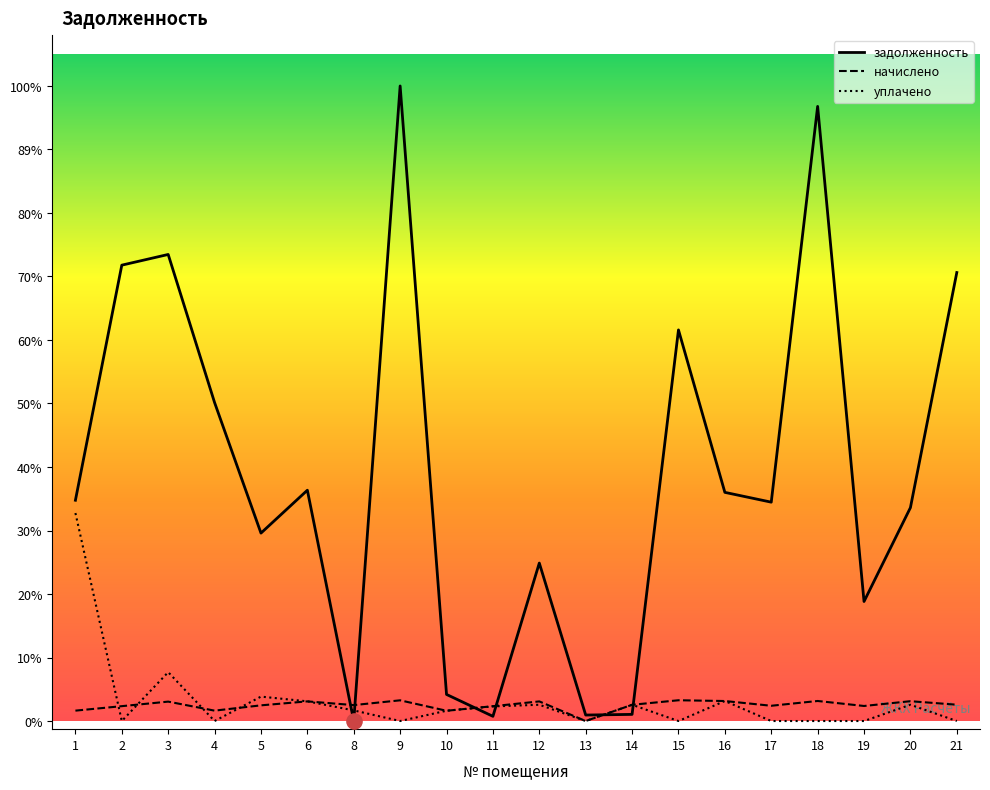

Which series has the largest Y range (max minus min)?

задолженность